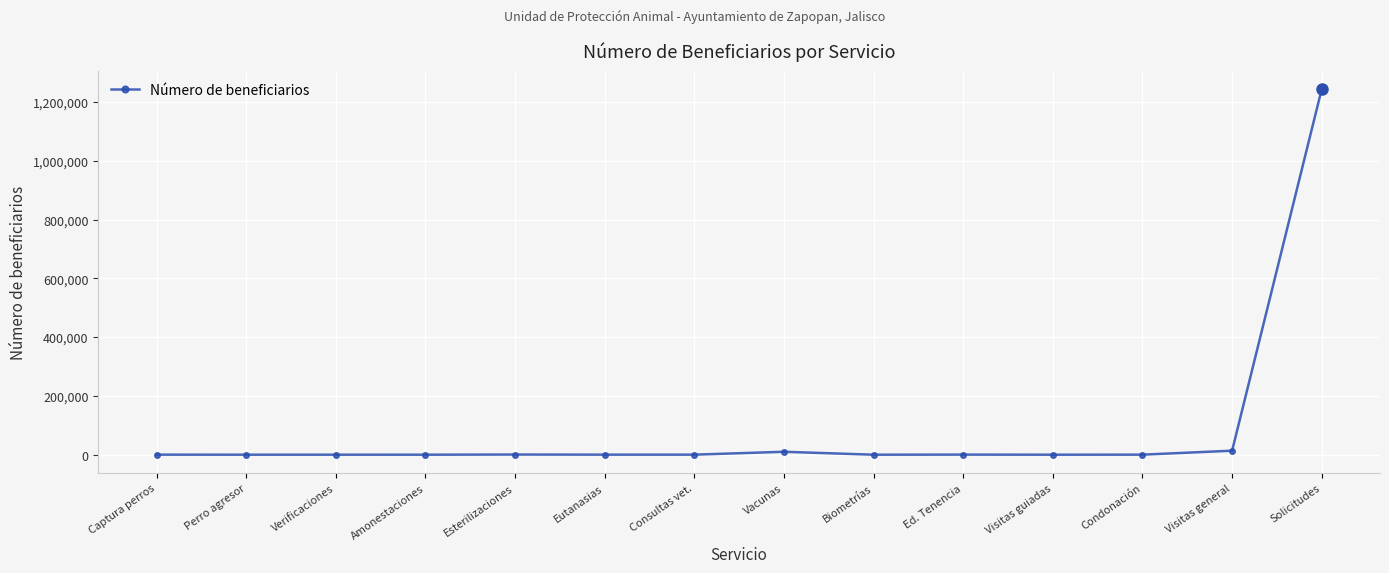

What is the change in value from Visitas general to Solicitudes?

+1230119